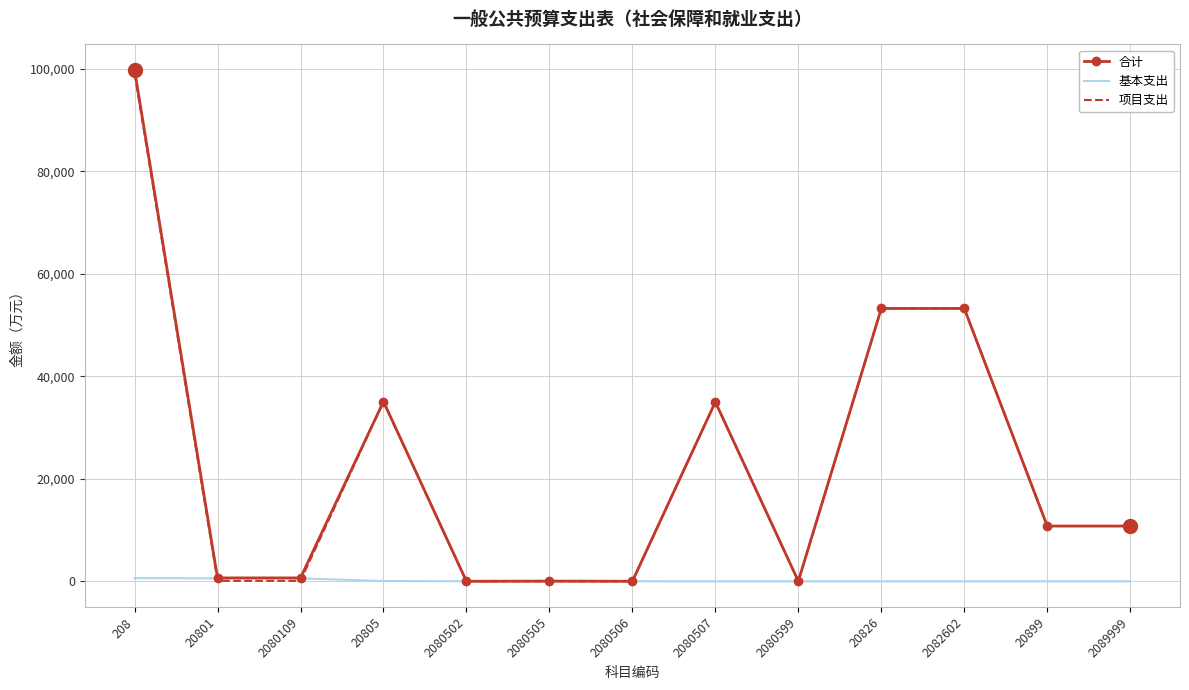

What position from the right is 2082602?

3